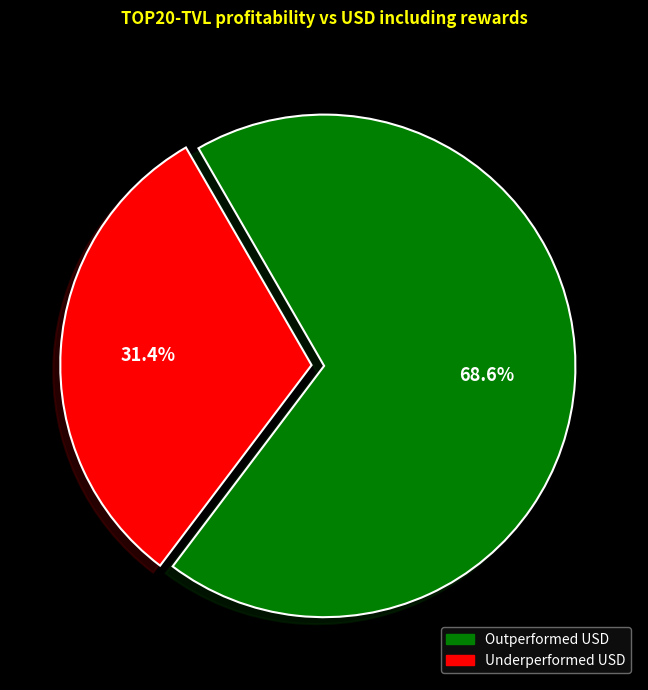

Is there any slice that represents more than half of the pie?

Yes